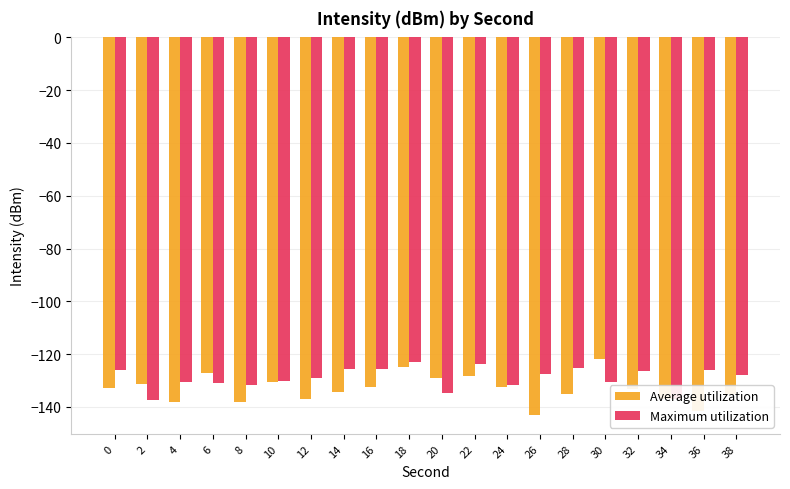

What are all the series names shown in the legend?

Average utilization, Maximum utilization